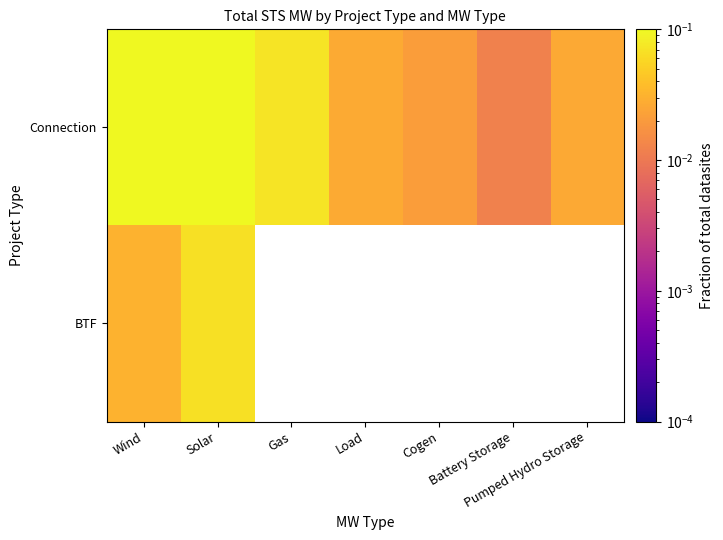

Rank the series by their maximum value, from lowest to highest.

BTF, Connection